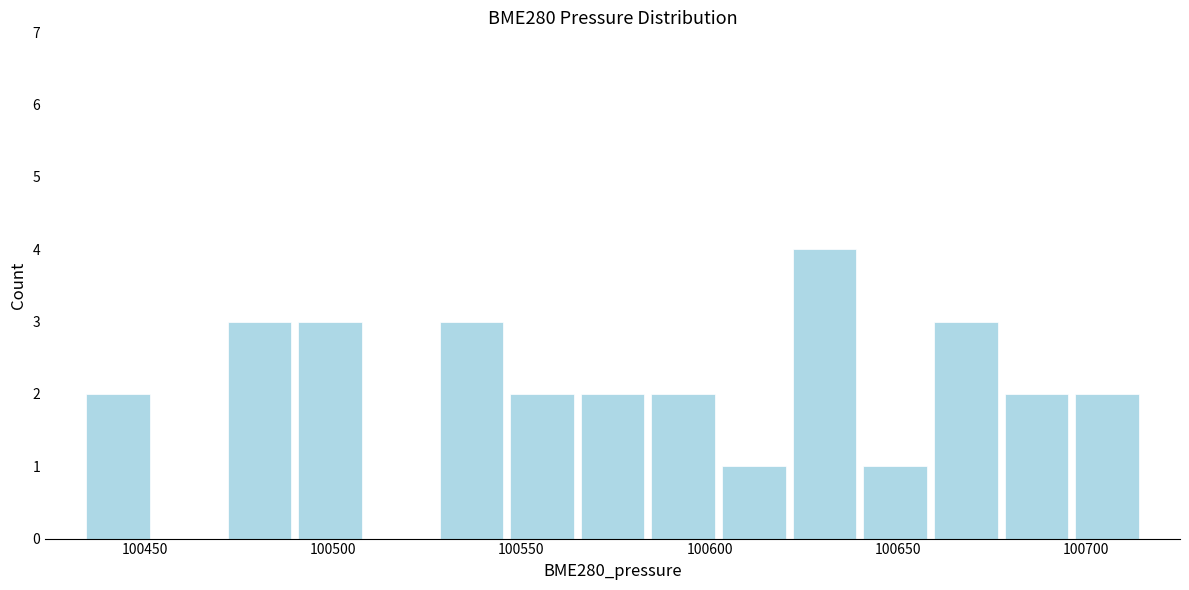

Around what value on the x-axis is the tallest bar? Give the approximate position of its centre, as read against the axis.

100630